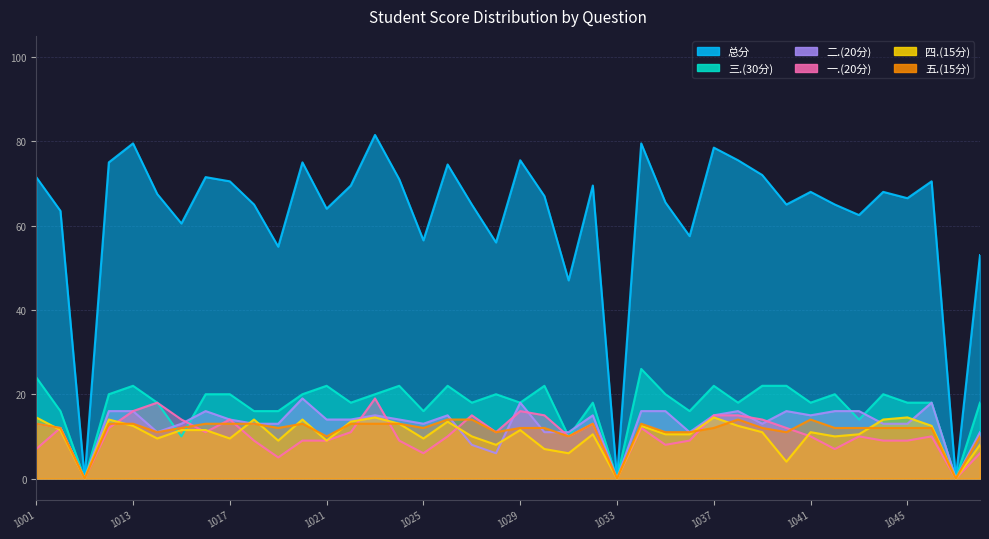

What are all the series names shown in the legend?

总分, 一.(20分), 二.(20分), 三.(30分), 四.(15分), 五.(15分)